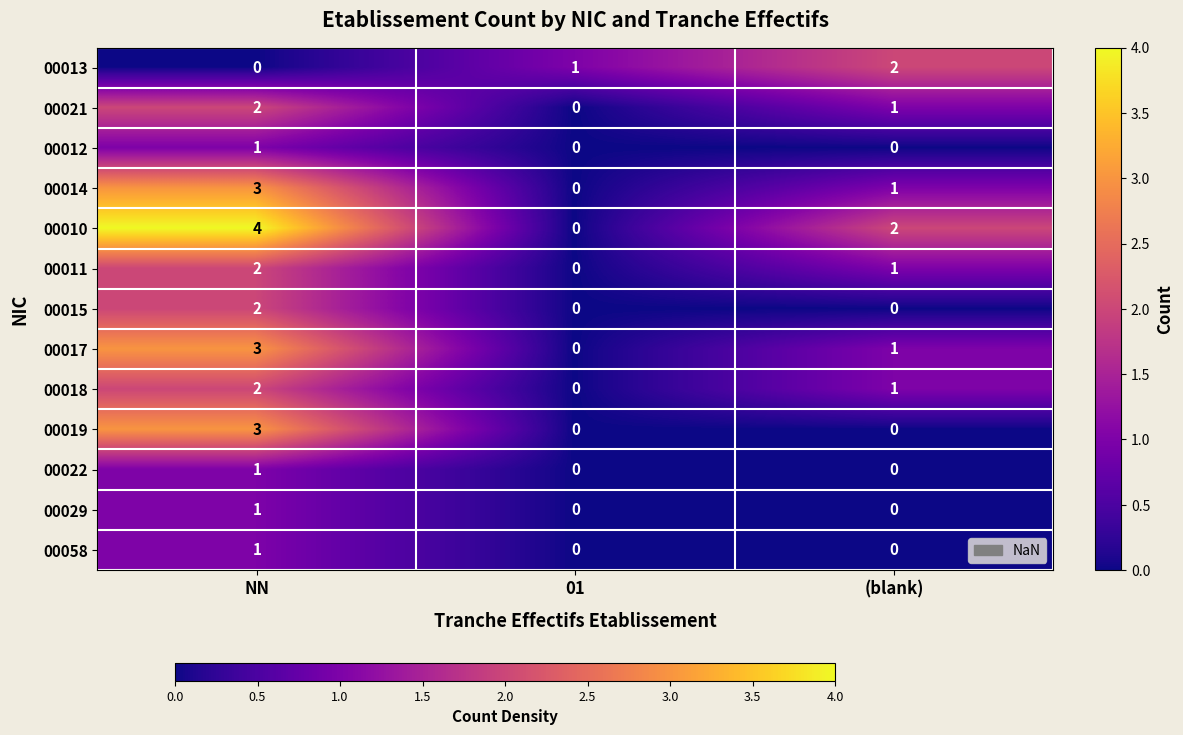

What is the highest value of the 00014 series?

3